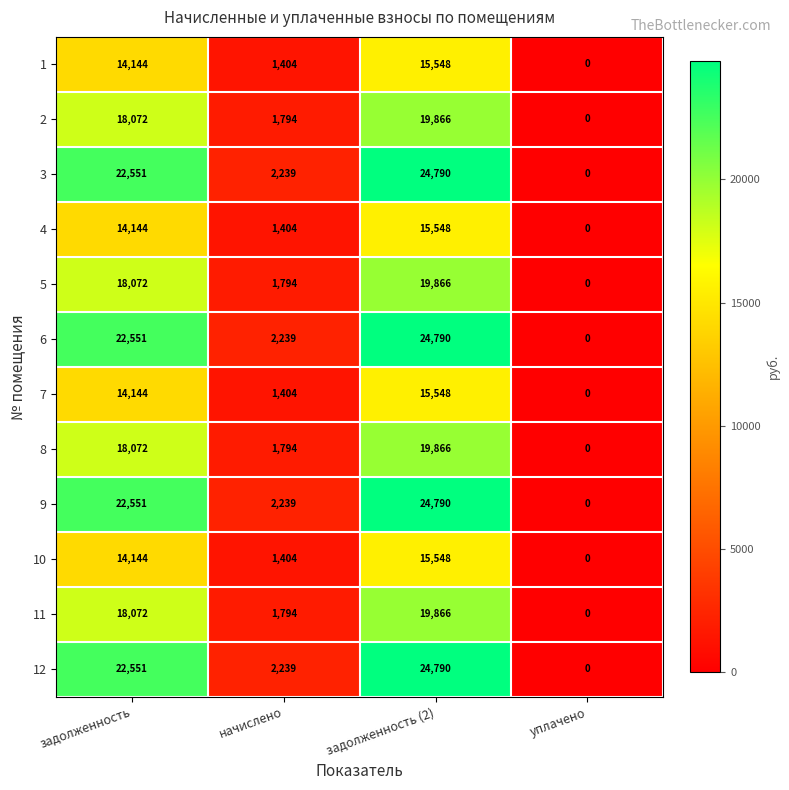

What is the total value across all series at задолженность?

219068